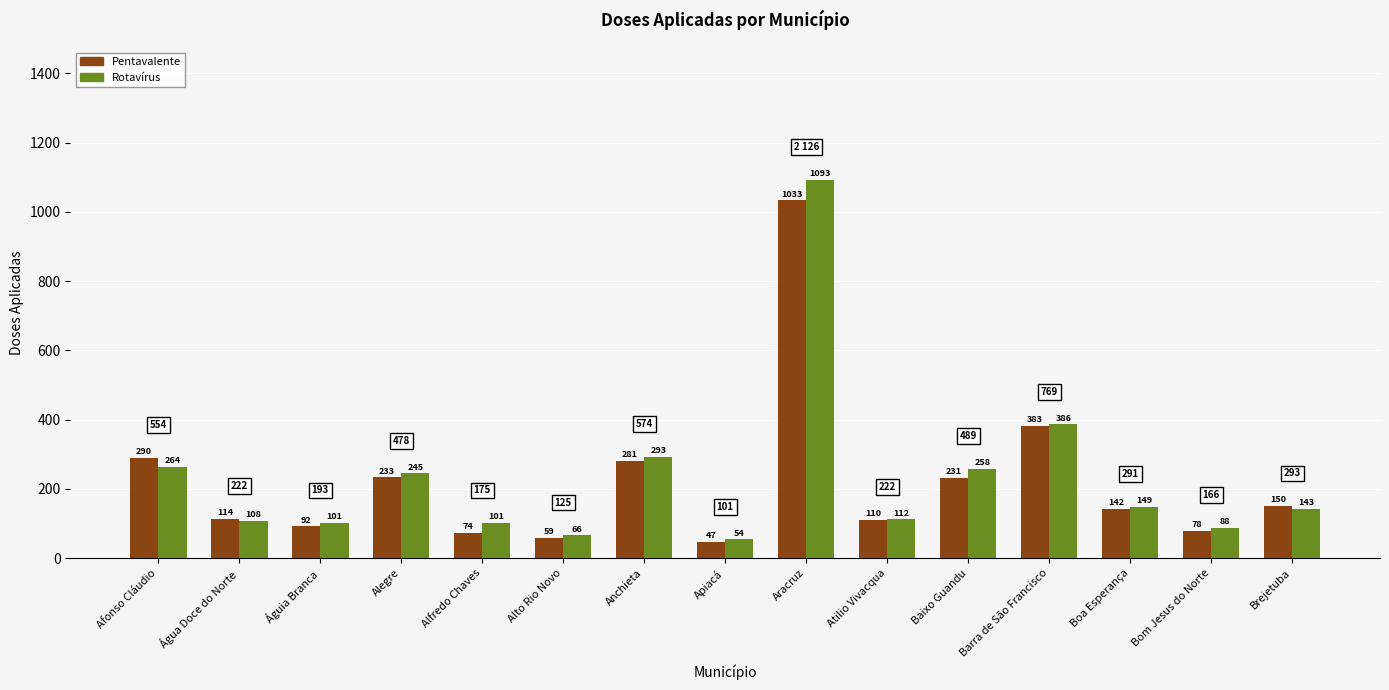

How many groups of bars are there?

15